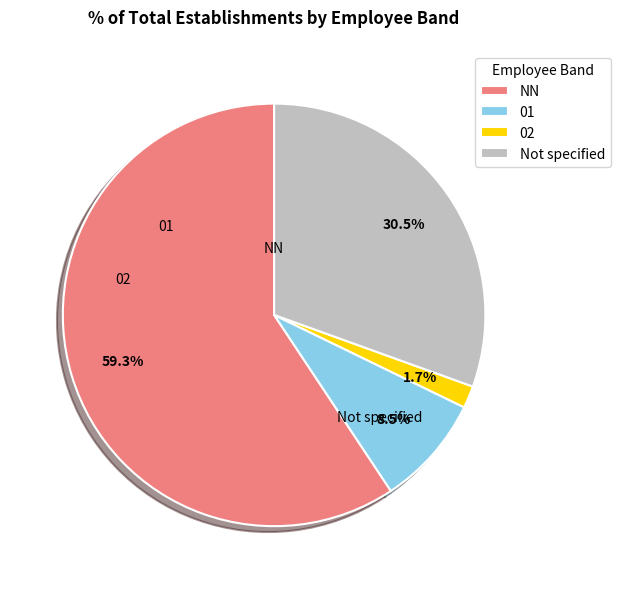

What is the majority slice?

NN